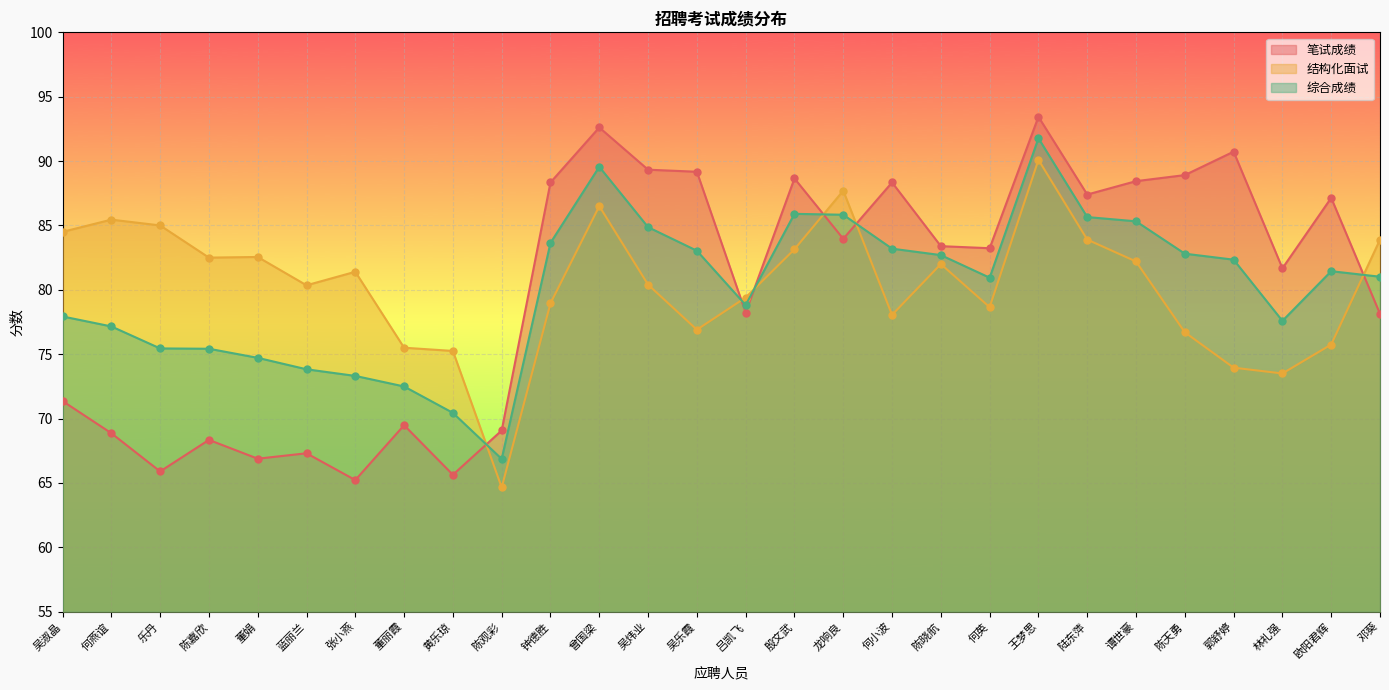

What are all the series names shown in the legend?

笔试成绩, 结构化面试, 综合成绩